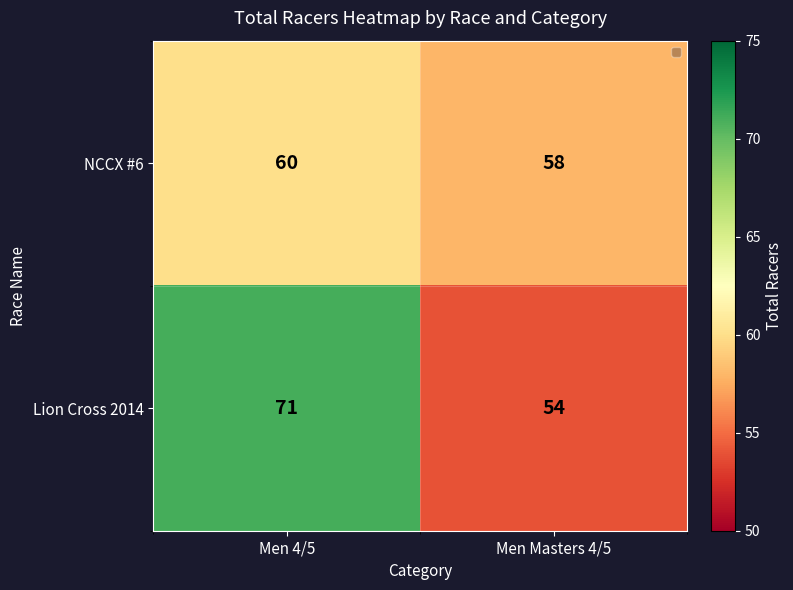

What is the spread (max minus min) of values at Men 4/5?

11